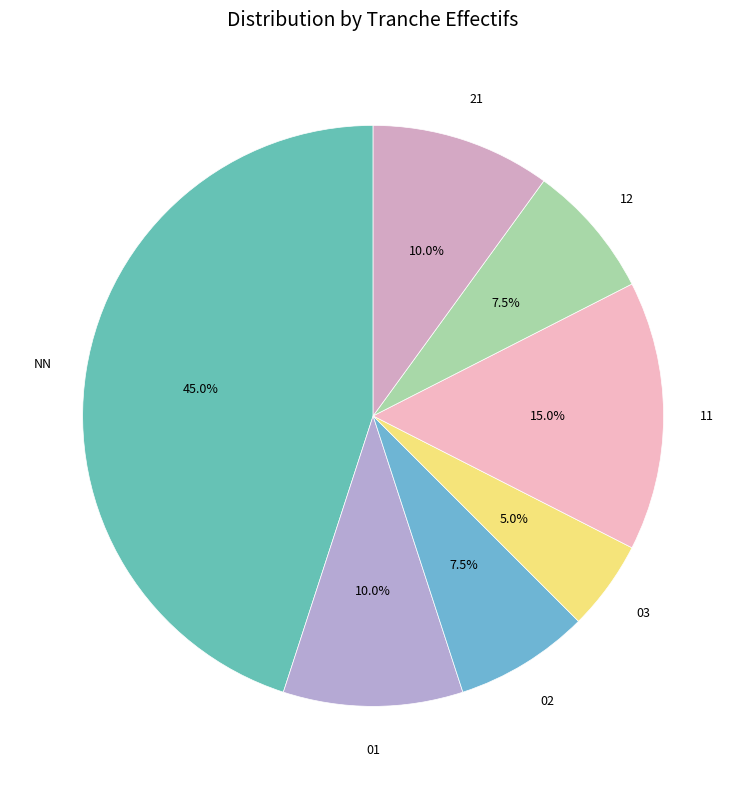

How many slices are in this pie chart?

7